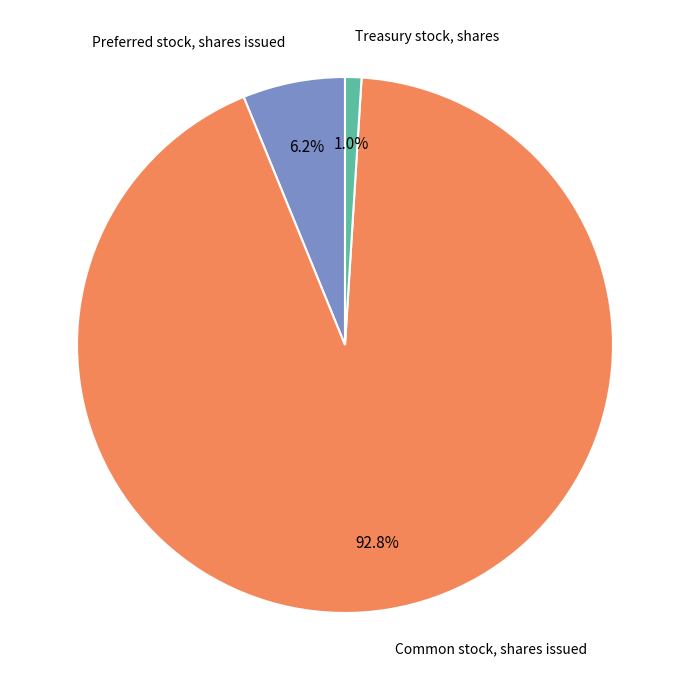

Which category has the smallest portion of the pie?

Treasury stock, shares